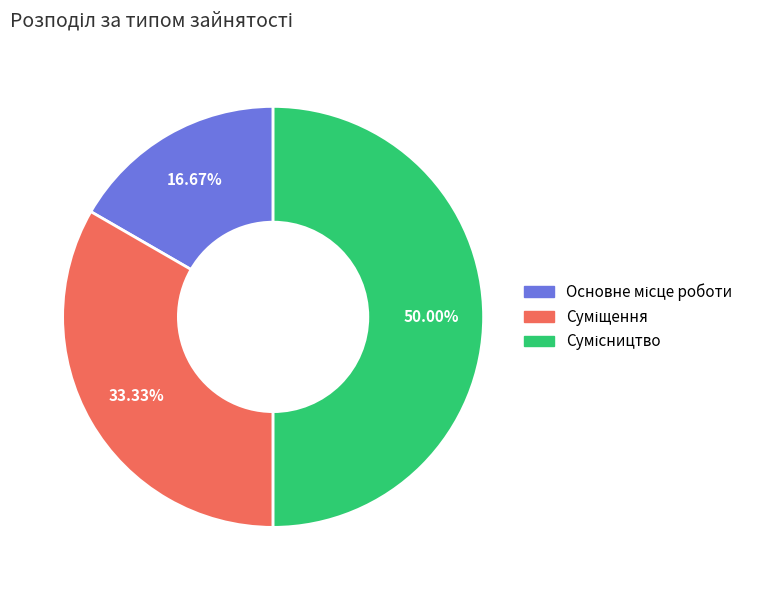

How much of the chart is everything except Основне місце роботи?

83.3%